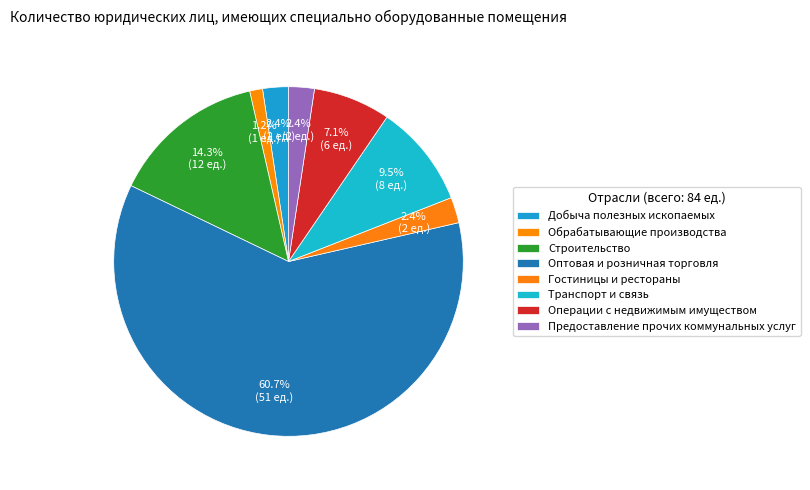

Count the number of slices in the pie.

8